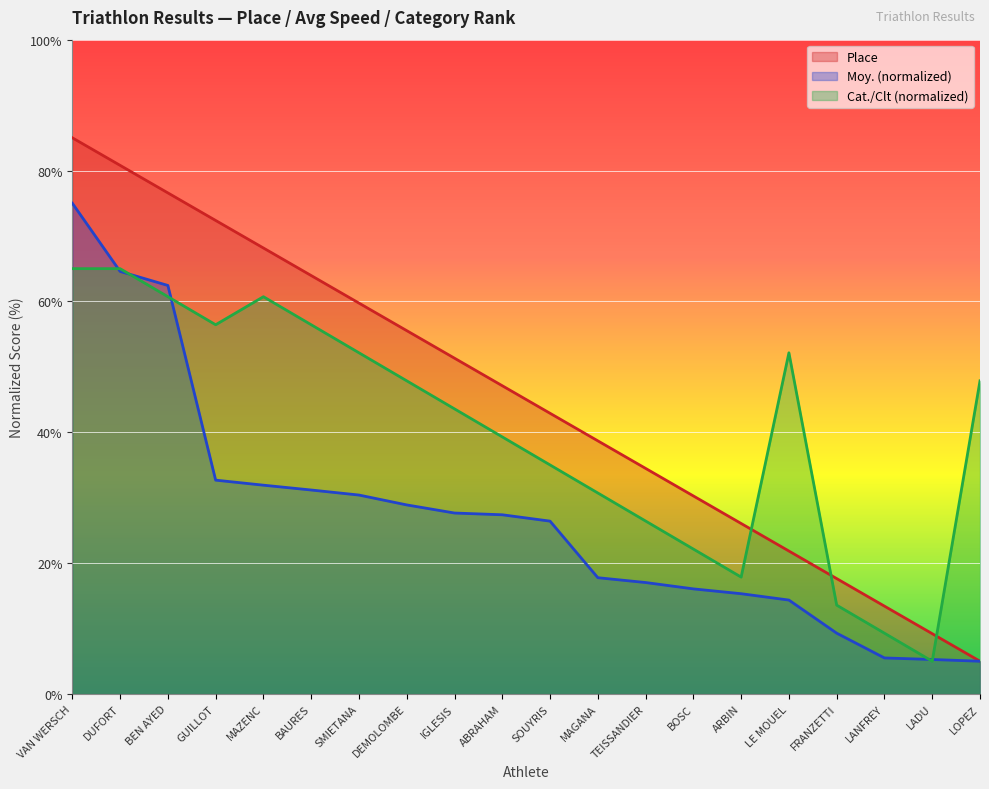

Which has a higher value, GUILLOT or ARBIN?

GUILLOT